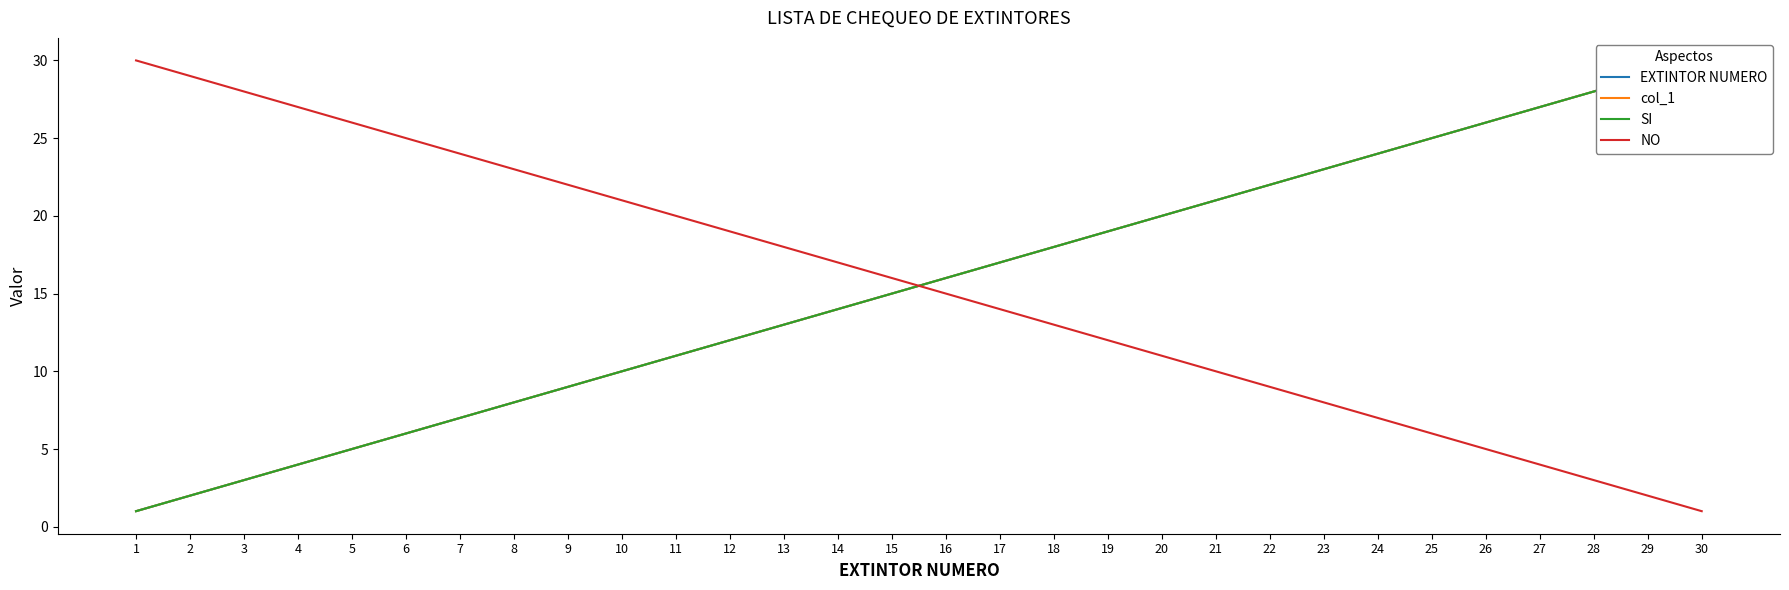

Reading left to right, list all the values displayed in this chart.

EXTINTOR NUMERO: 1	2	3	4	5	6	7	8	9	10	11	12	13	14	15	16	17	18	19	20	21	22	23	24	25	26	27	28	29	30
col_1: 1	2	3	4	5	6	7	8	9	10	11	12	13	14	15	16	17	18	19	20	21	22	23	24	25	26	27	28	29	30
SI: 1	2	3	4	5	6	7	8	9	10	11	12	13	14	15	16	17	18	19	20	21	22	23	24	25	26	27	28	29	30
NO: 30	29	28	27	26	25	24	23	22	21	20	19	18	17	16	15	14	13	12	11	10	9	8	7	6	5	4	3	2	1